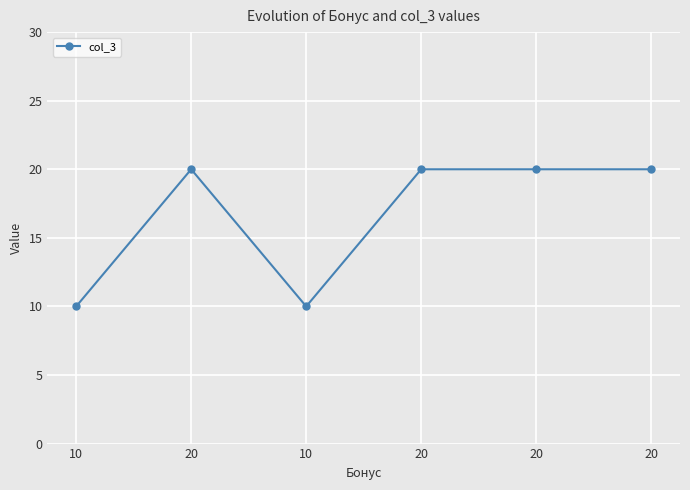

List the labels in order of value, largest first.

20, 20, 20, 20, 10, 10